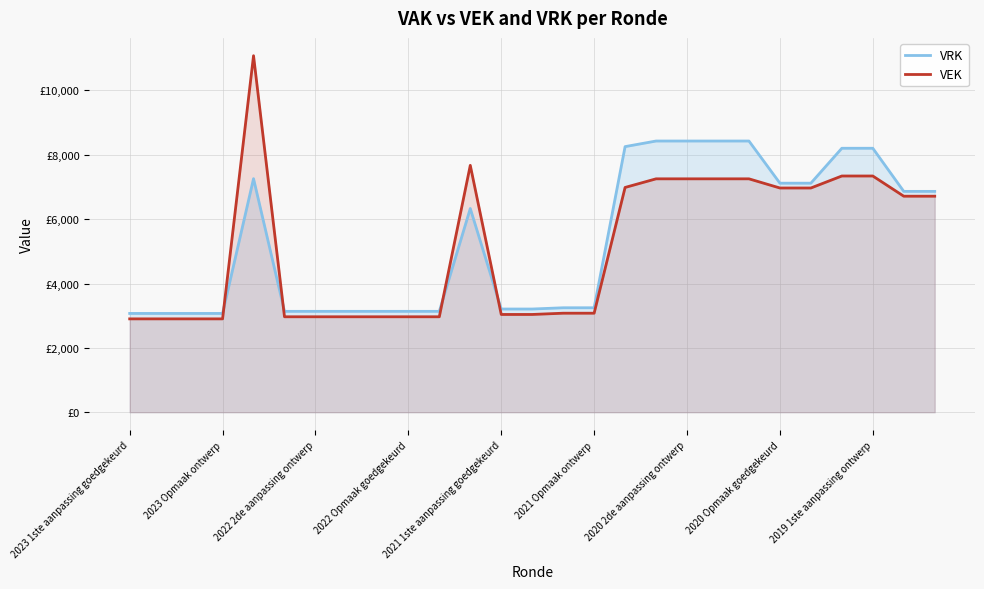

How many interior local peaks does the VRK series have?

2